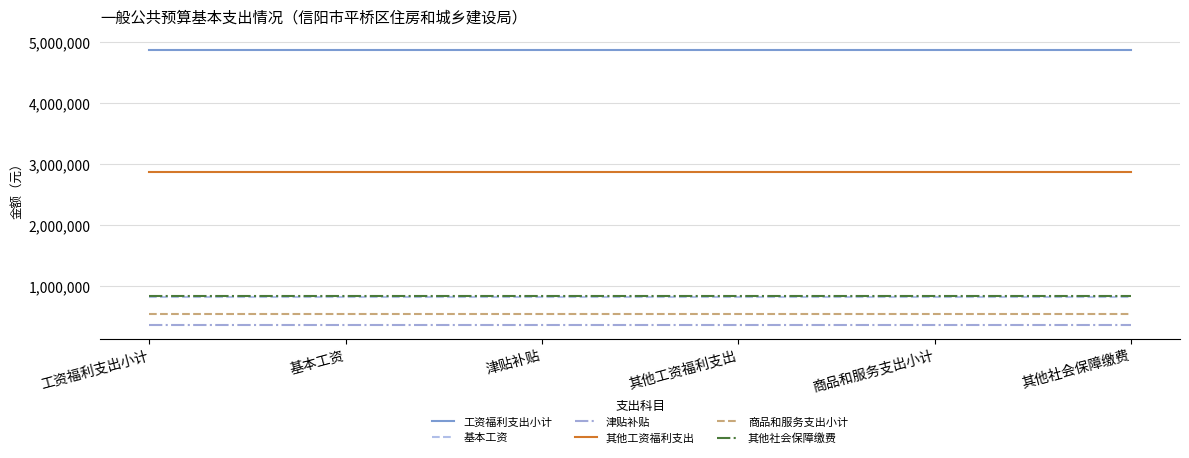

What are all the series names shown in the legend?

工资福利支出小计, 基本工资, 津贴补贴, 其他工资福利支出, 商品和服务支出小计, 其他社会保障缴费